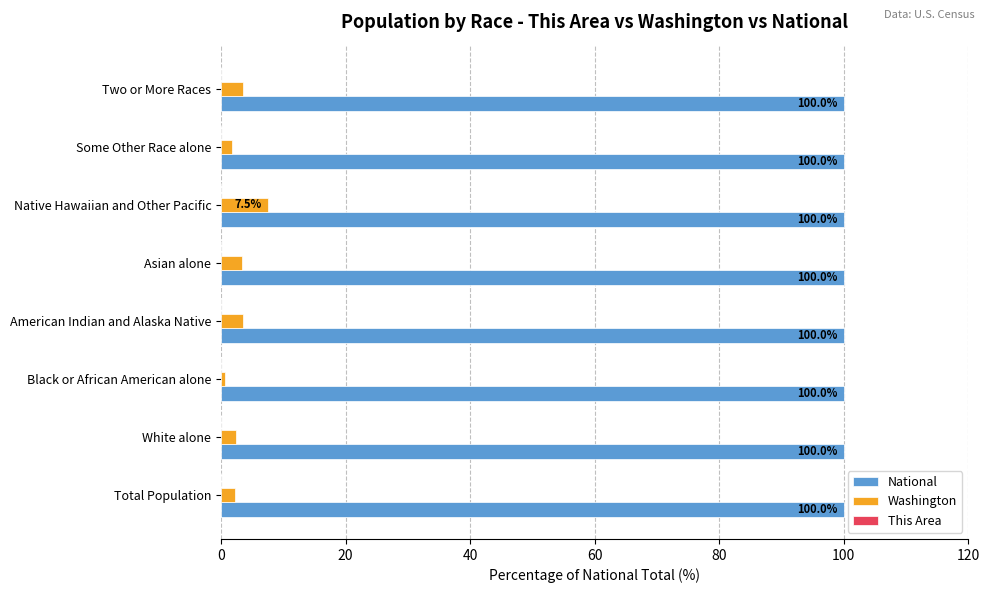

Which series has the largest total across all categories?

National